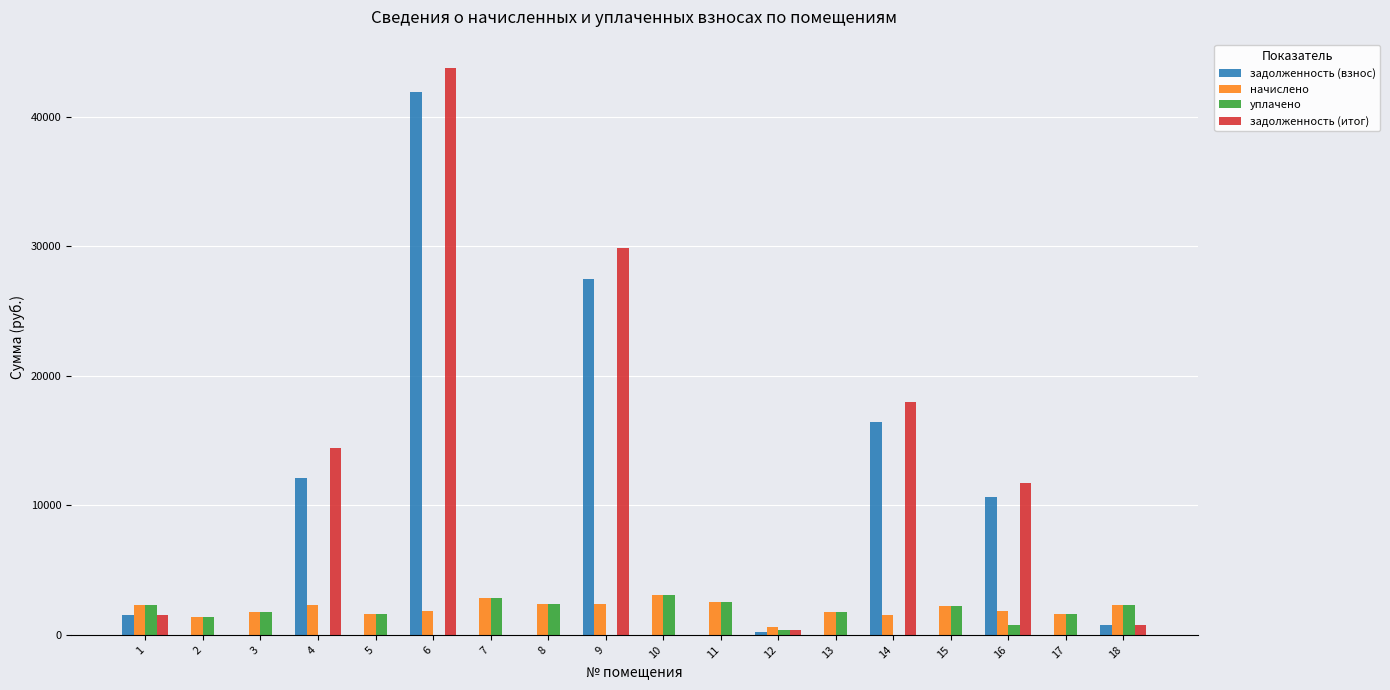

Where does the уплачено series first go above 1734?

1